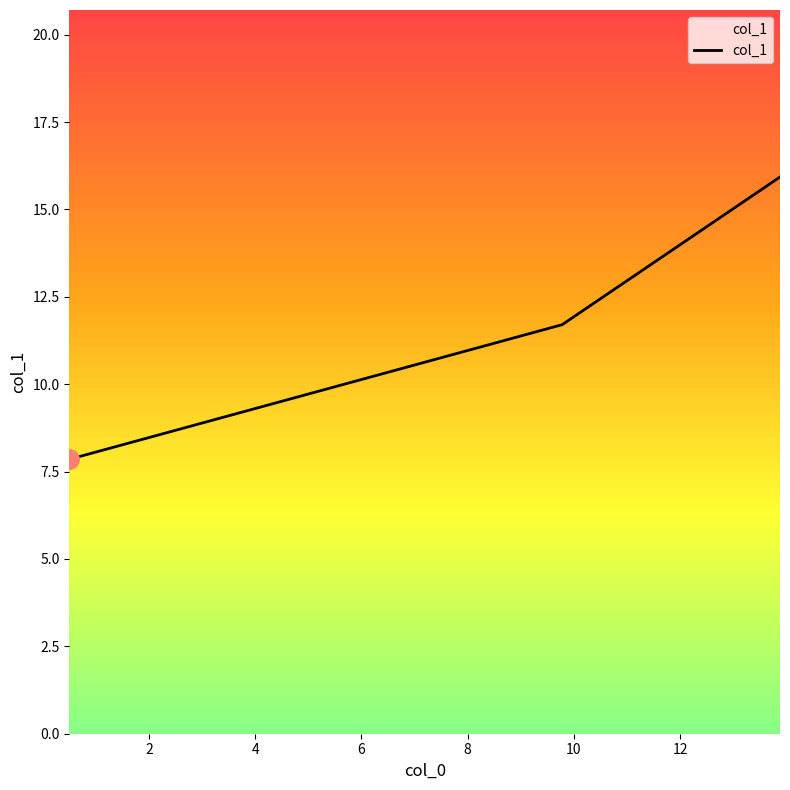

What is the lowest value of the col_1 series?

7.9